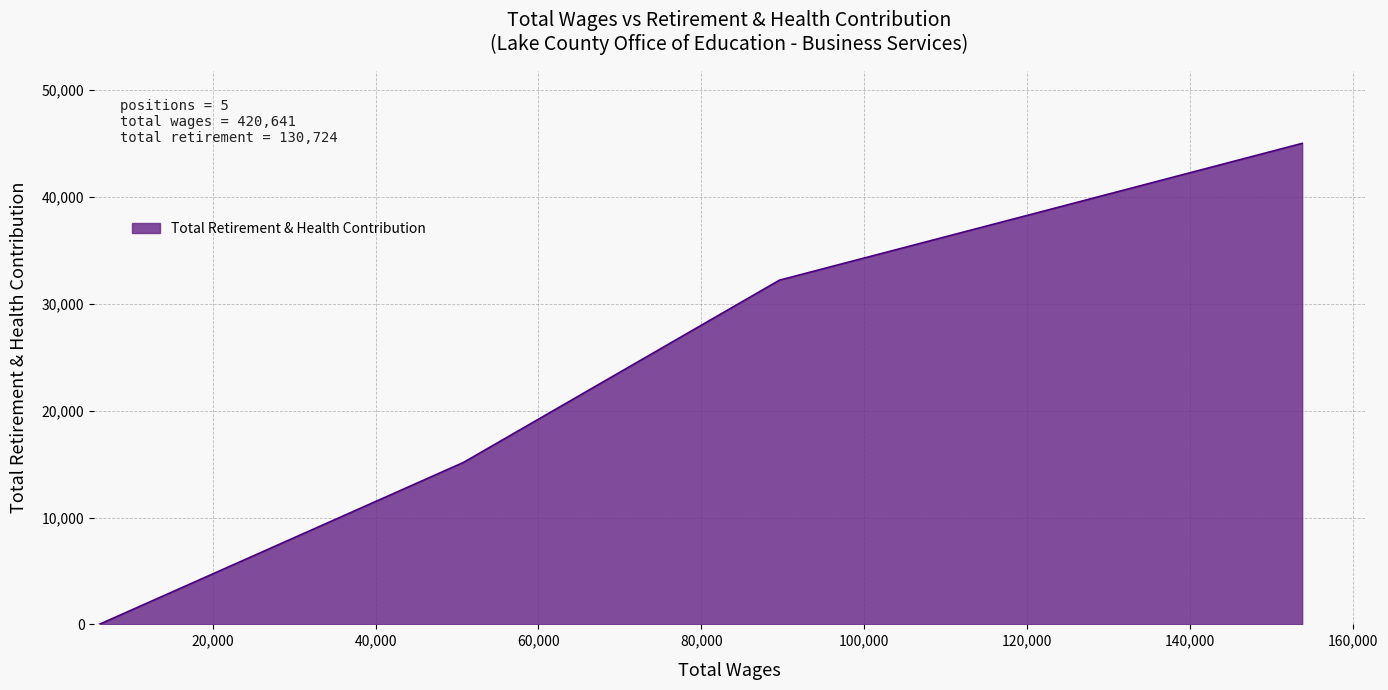

True or false: the data has more than 0 interior local peaks.

False